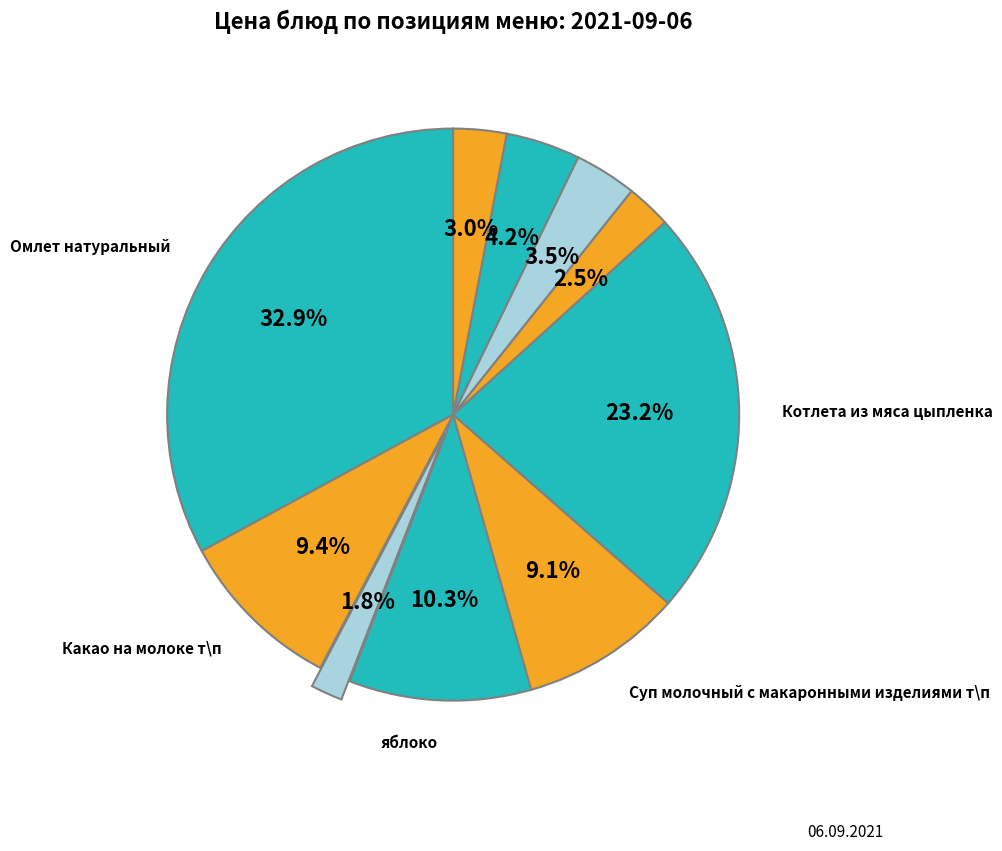

Which slice is the largest?

Омлет натуральный